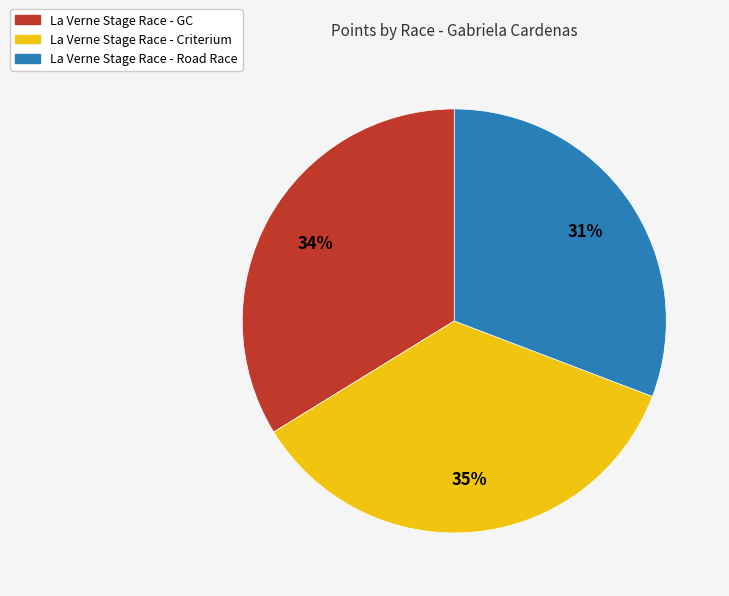

To the nearest percent, what is the combined percentage of La Verne Stage Race - Criterium and La Verne Stage Race - Road Race?

66%